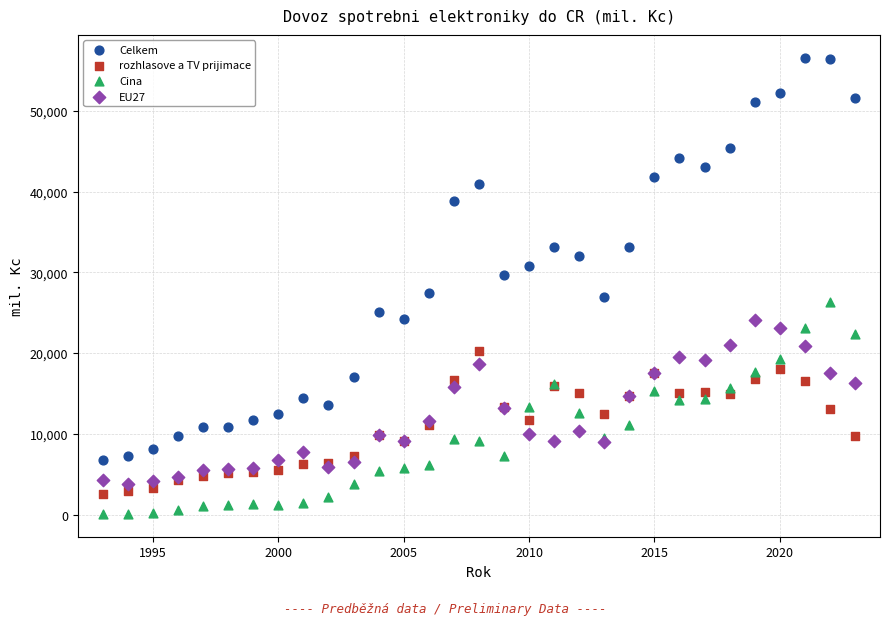

Which series reaches the minimum Y coordinate?

Cina